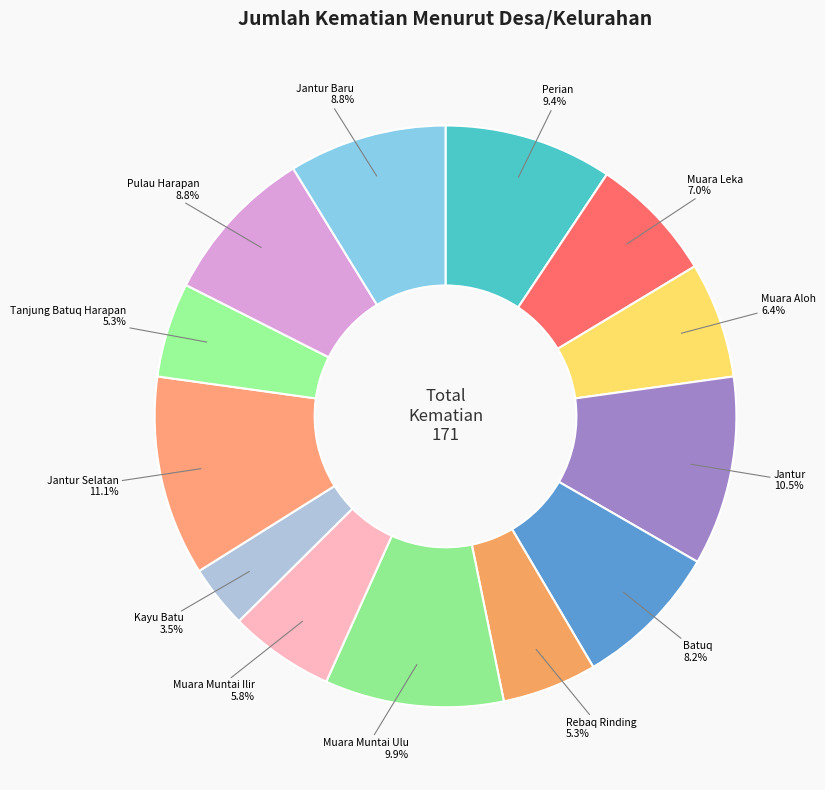

To the nearest percent, what portion does Jantur Selatan represent?

11%